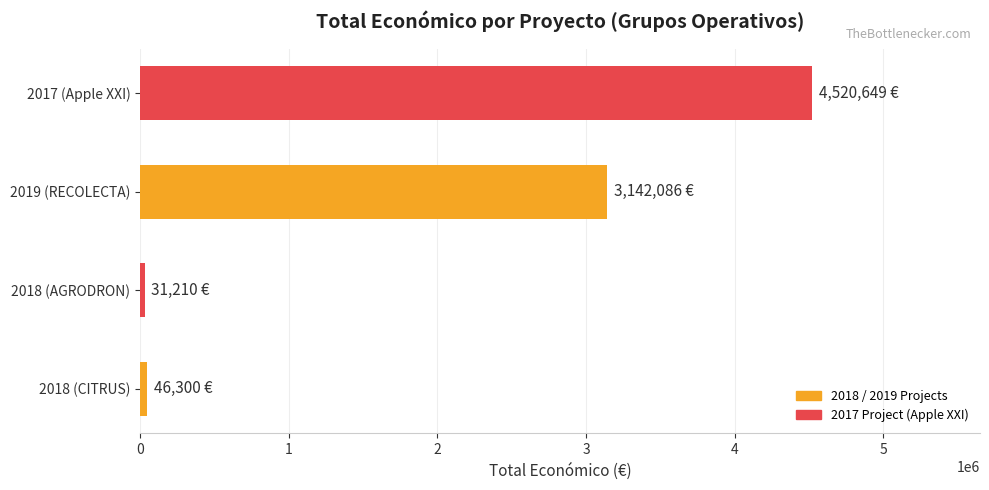

Which label corresponds to the largest value in the chart?

2017 (Apple XXI)